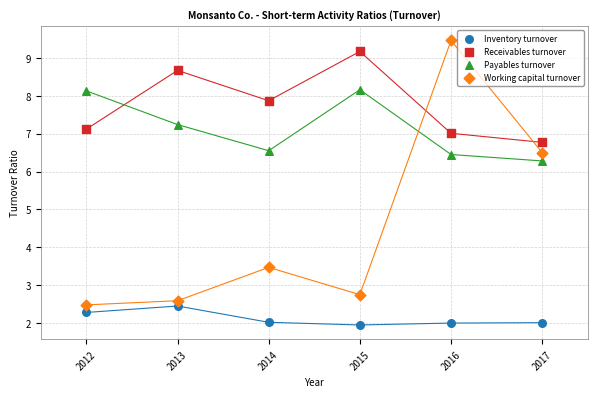

In the Working capital turnover series, what Y value is closest to 5?

6.5